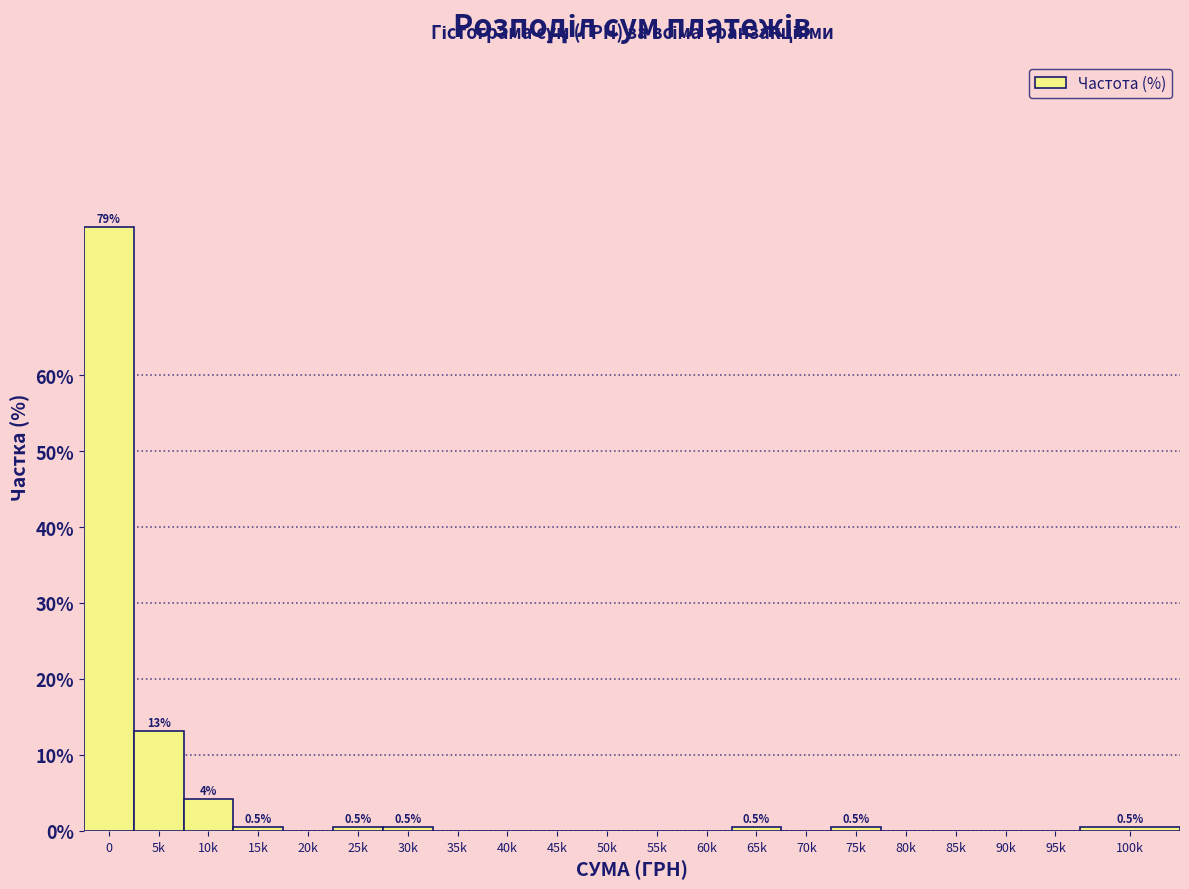

Reading left to right, extract all data points from this chart.

0=79.5	5k=13.2	10k=4.2	15k=0.5	20k=0.0	25k=0.5	30k=0.5	35k=0.0	40k=0.0	45k=0.0	50k=0.0	55k=0.0	60k=0.0	65k=0.5	70k=0.0	75k=0.5	80k=0.0	85k=0.0	90k=0.0	95k=0.0	100k=0.5